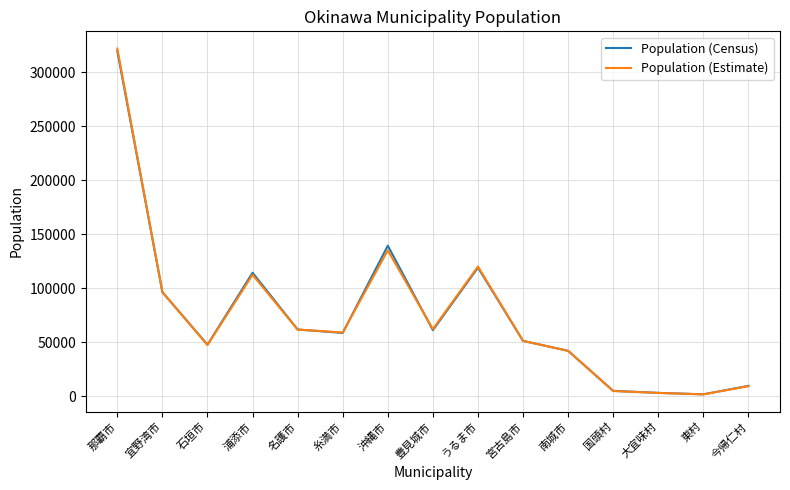

What is the total value across all series at うるま市?

239003